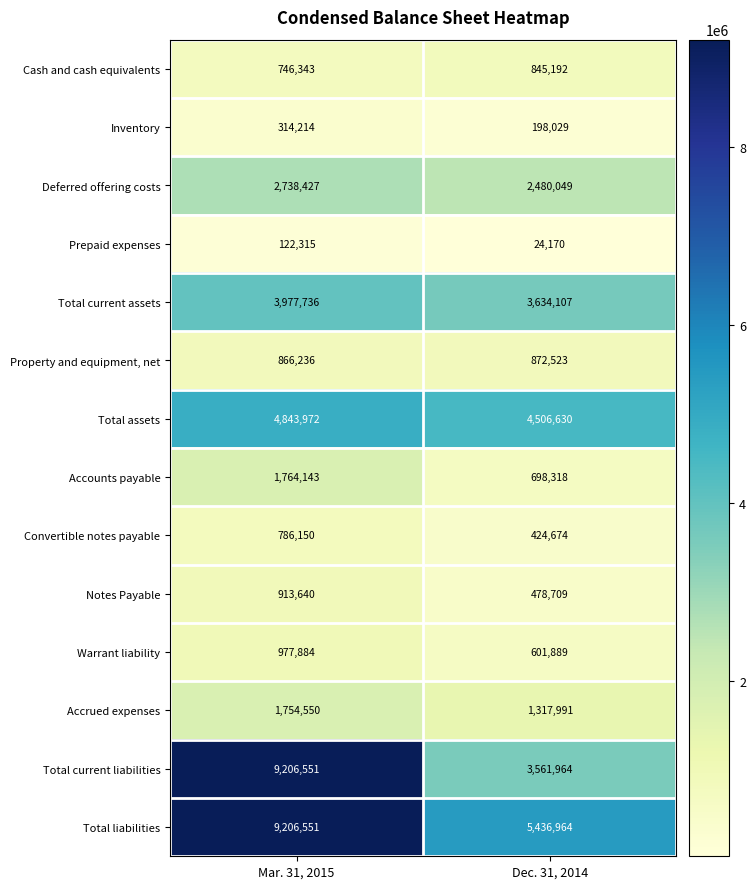

What is the minimum value shown in the chart?

24170